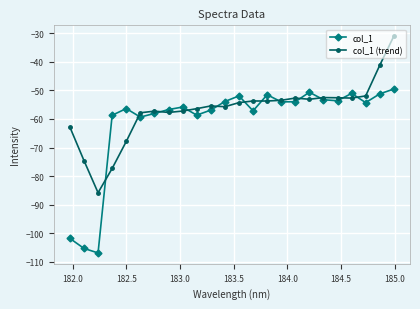

True or false: col_1 has more than 2 interior local peaks.

True